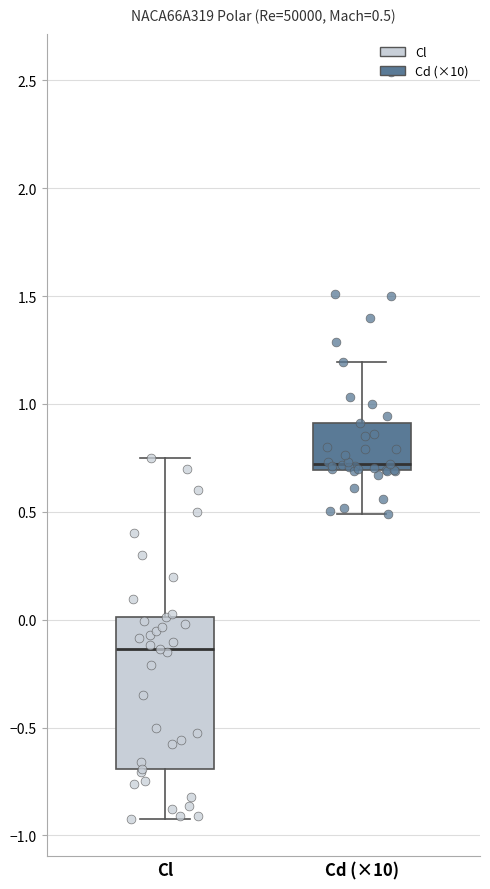

Which box has the highest median line?

Cd (×10)